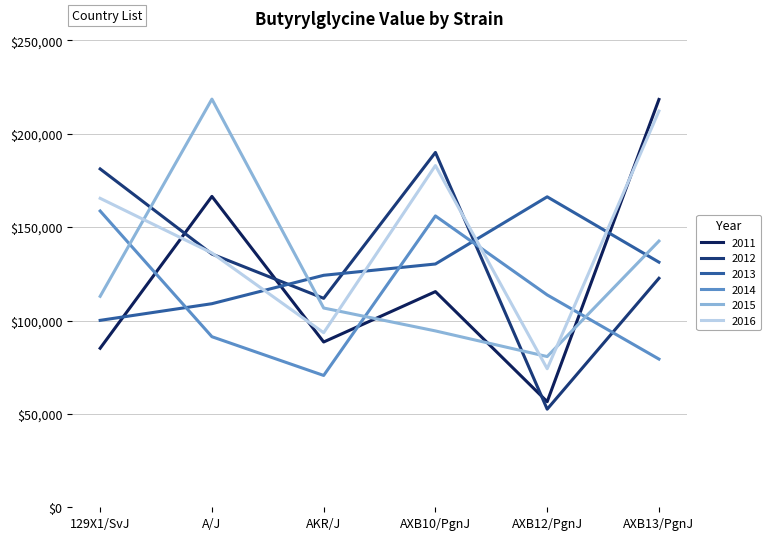

At which category does 2013 reach its first local peak?

AXB12/PgnJ